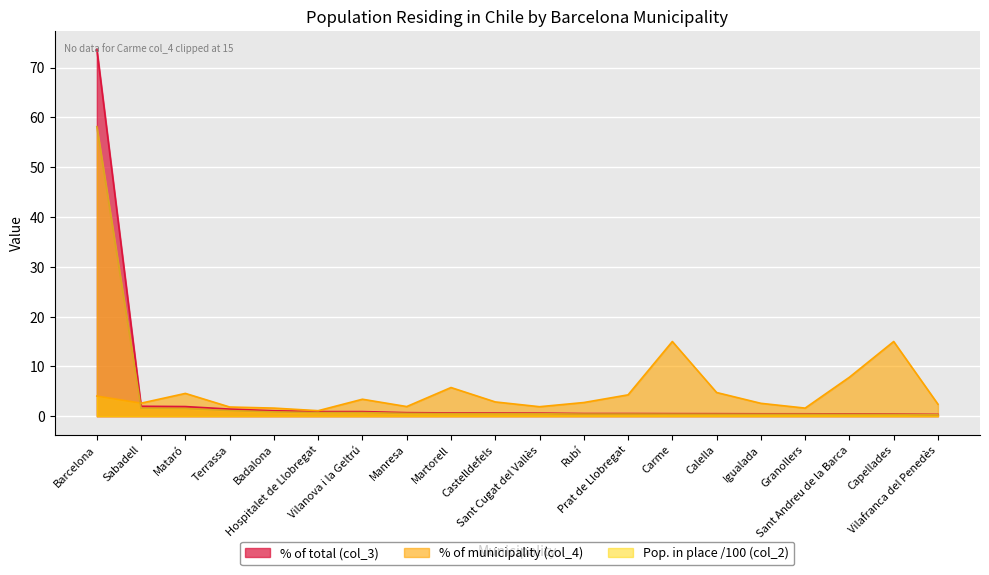

True or false: Pop. in selected place (col_2) and Population abroad (col_1, /1000) intersect in this chart.

False